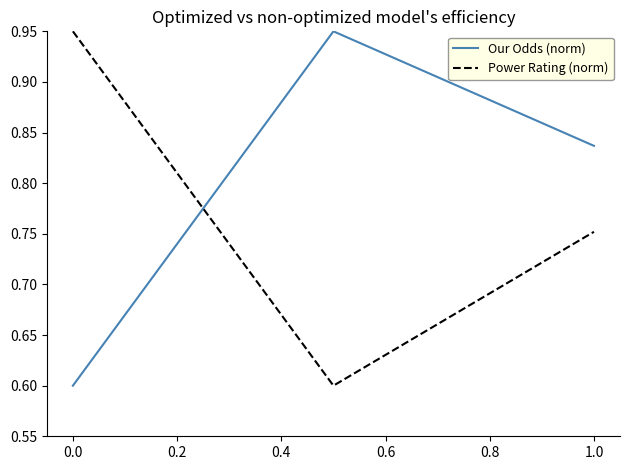

What is the sum of all Our Odds (norm) values?

2.4